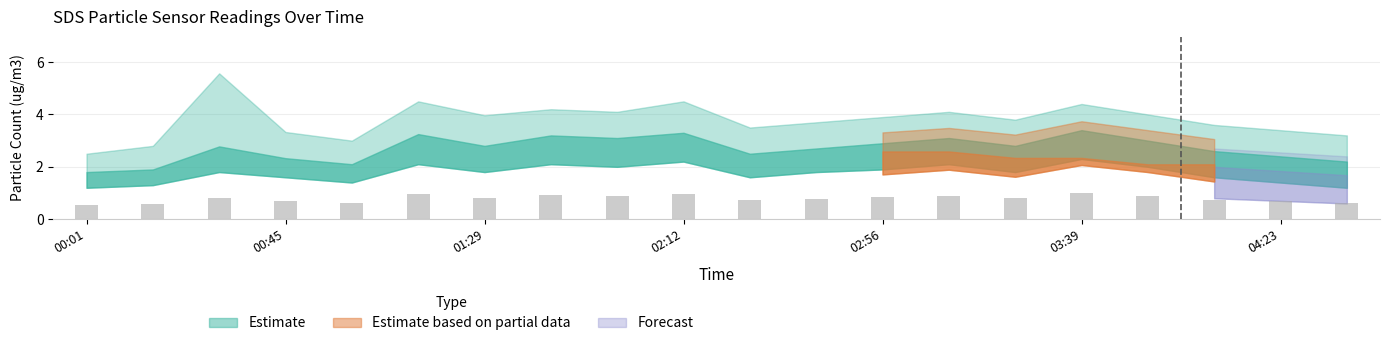

What is the value of the 9th bar from the left?

0.9